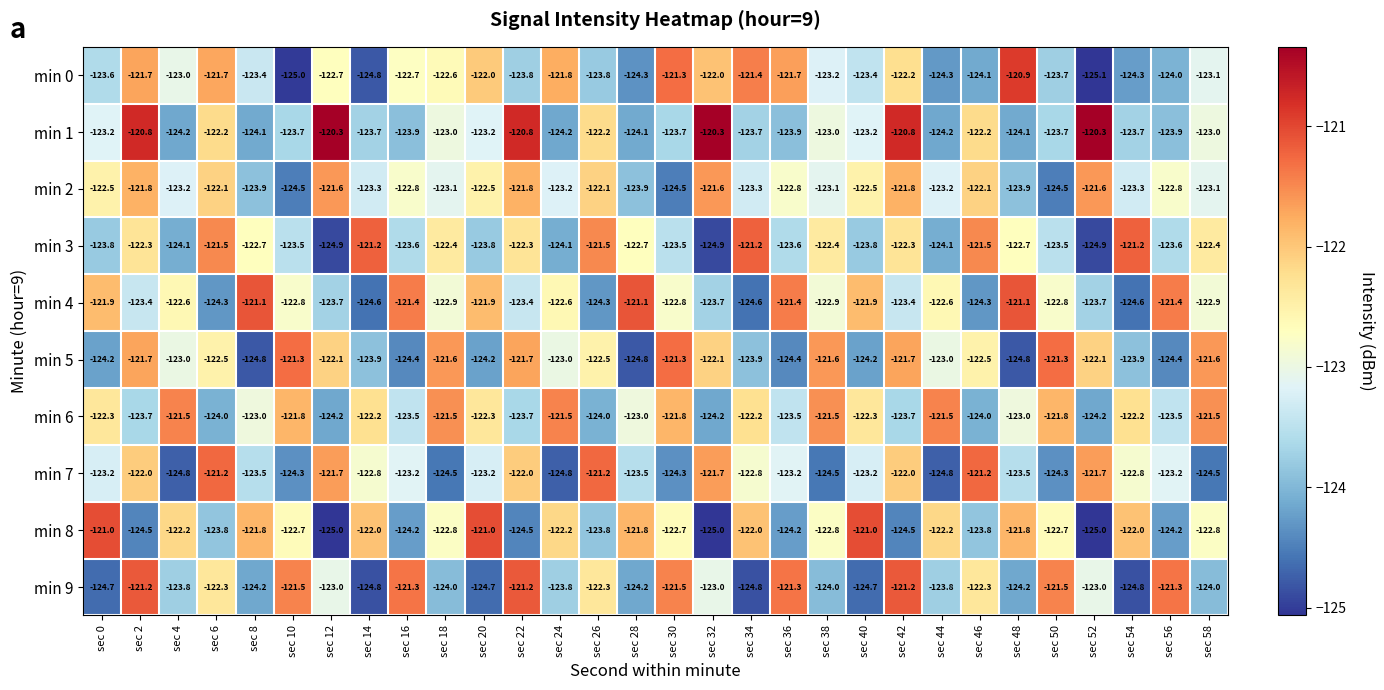

What is the sum of all min 7 values?

-3693.6